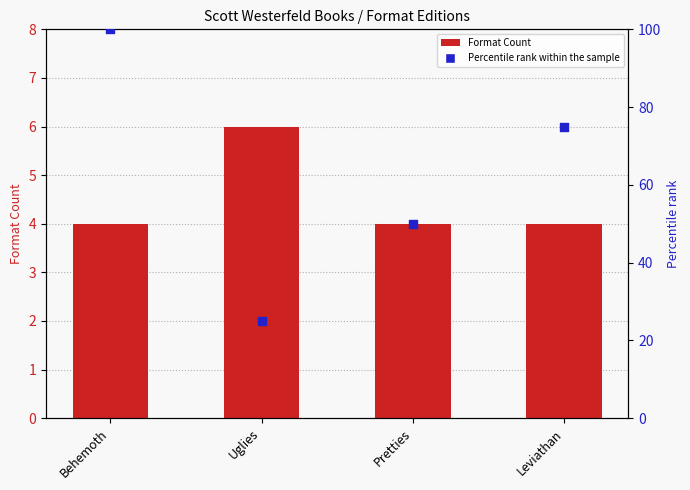

At how many categories does at least one series exceed 79?

1